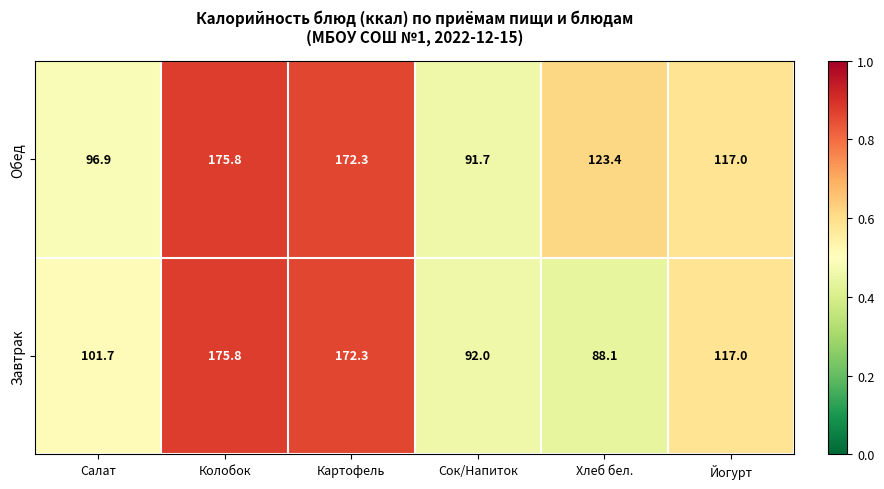

How many data points does each series have?

6